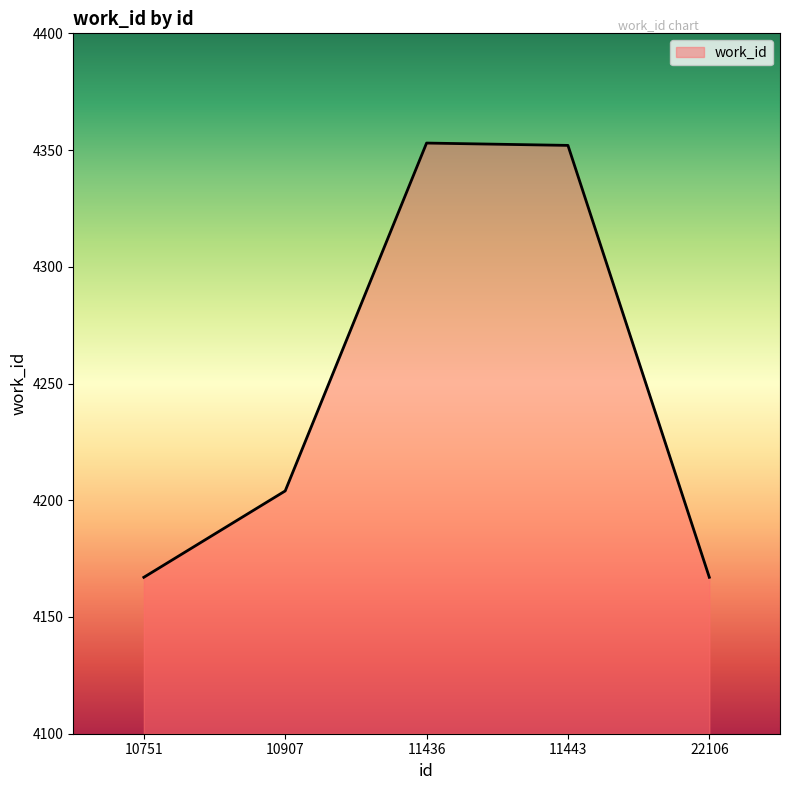

At which label is the value closest to 4260?

10907